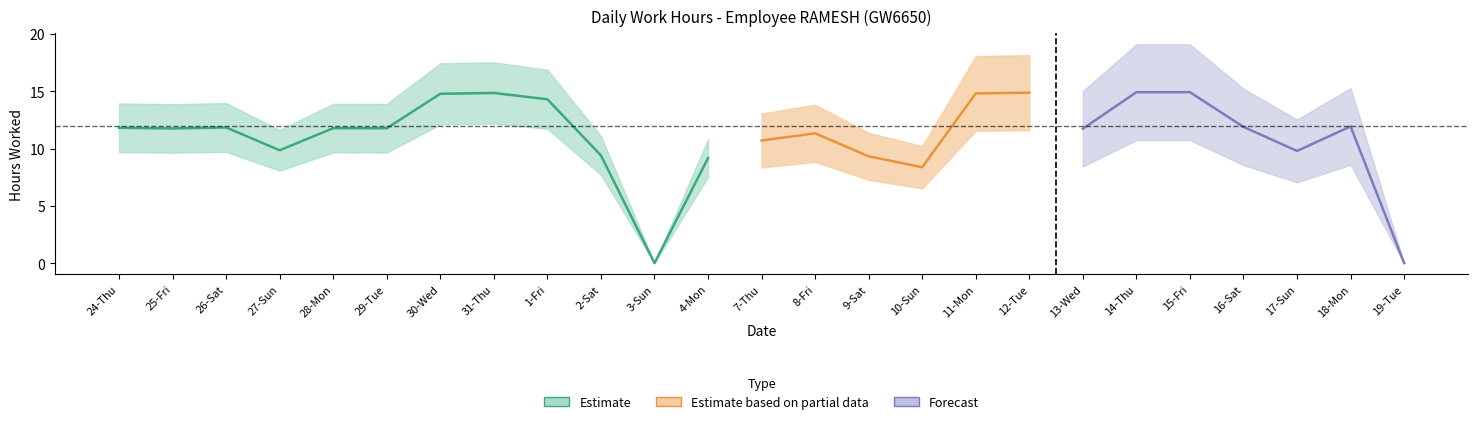

What is the label of the 4th point from the left?

27-Sun